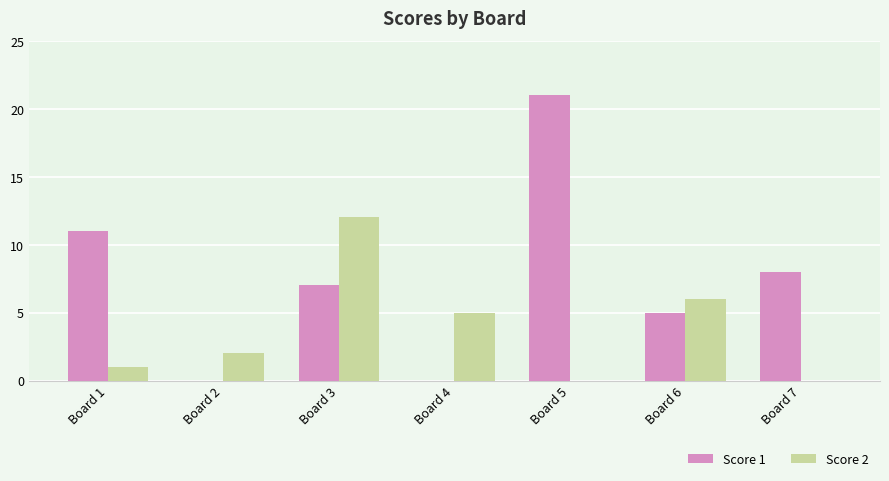

Which series changed the most between Board 5 and Board 7?

Score 1